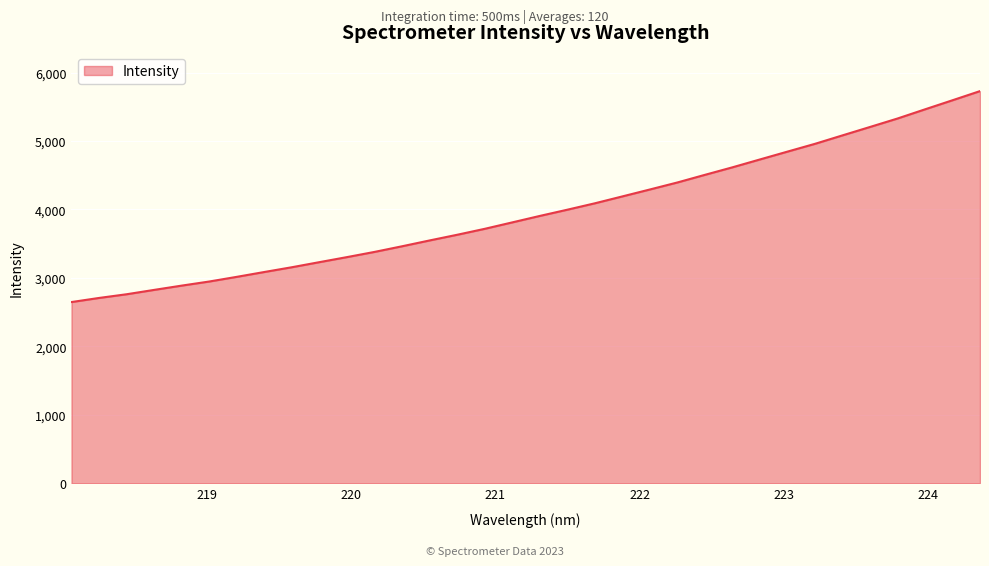

What is the greatest value displayed?

5728.9